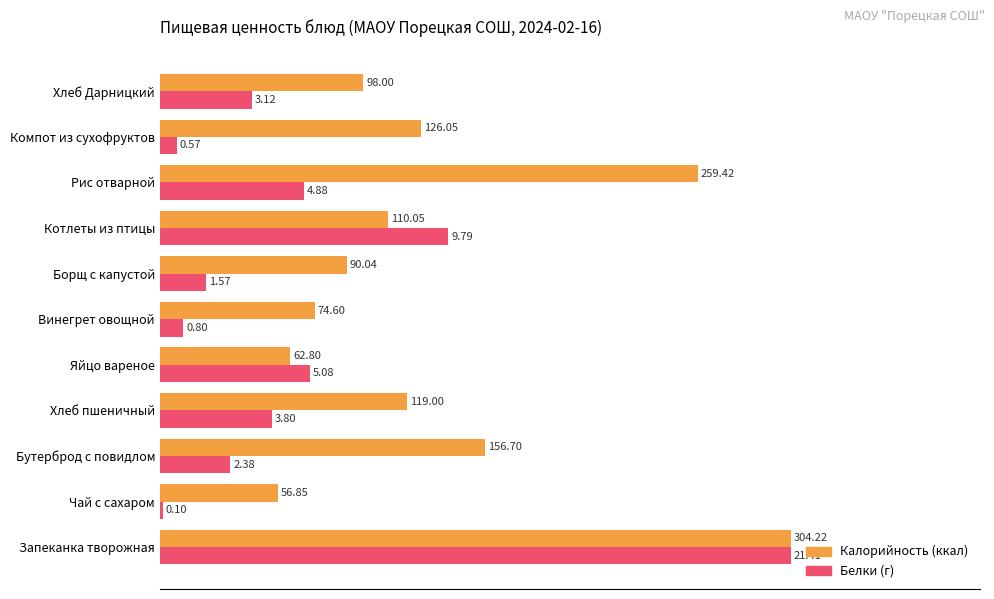

How many distinct data groups are displayed?

2